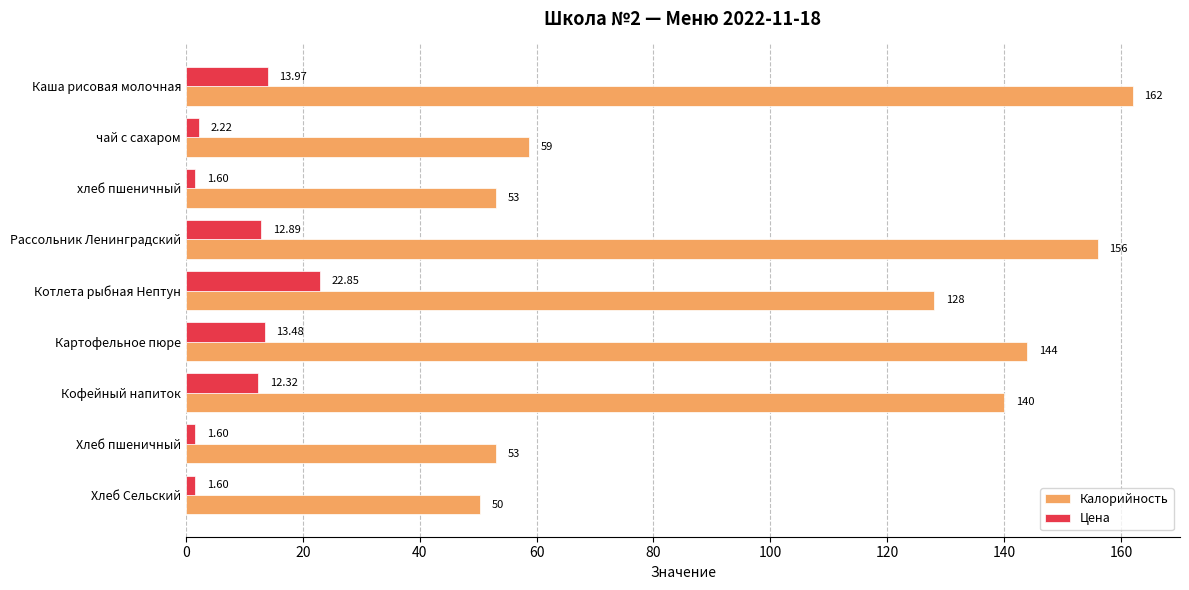

Rank the series by their average value, from highest to lowest.

Калорийность, Цена